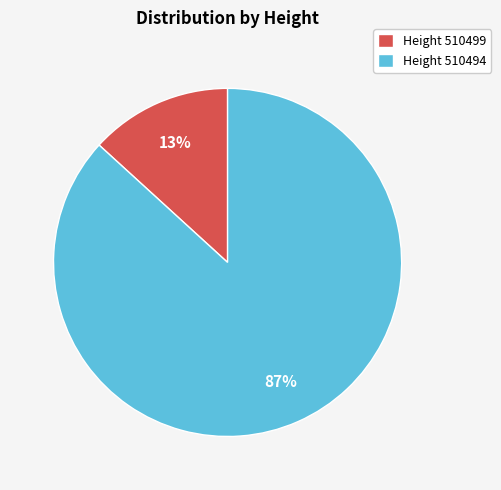

How many slices are in this pie chart?

2